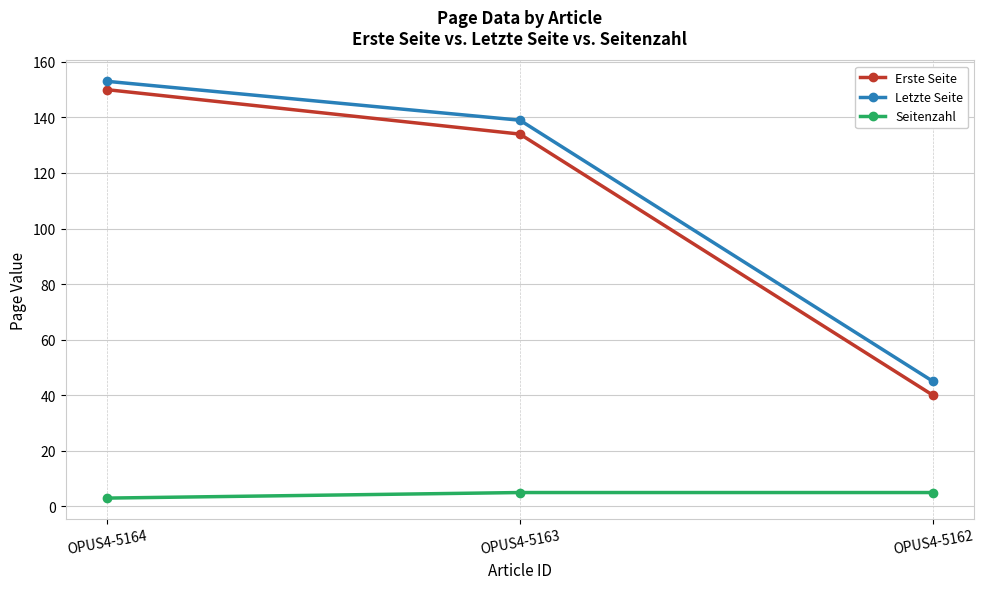

Which label corresponds to the smallest value in the chart?

OPUS4-5164